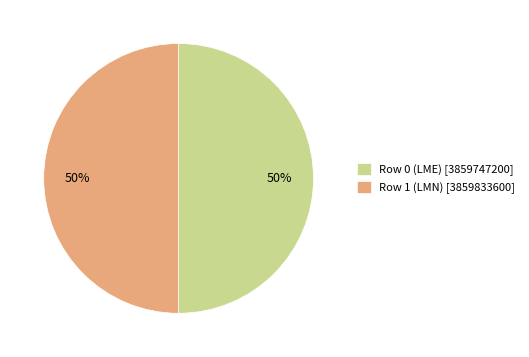

Is it true that Row 1 (LMN) is 50% of the pie?

True